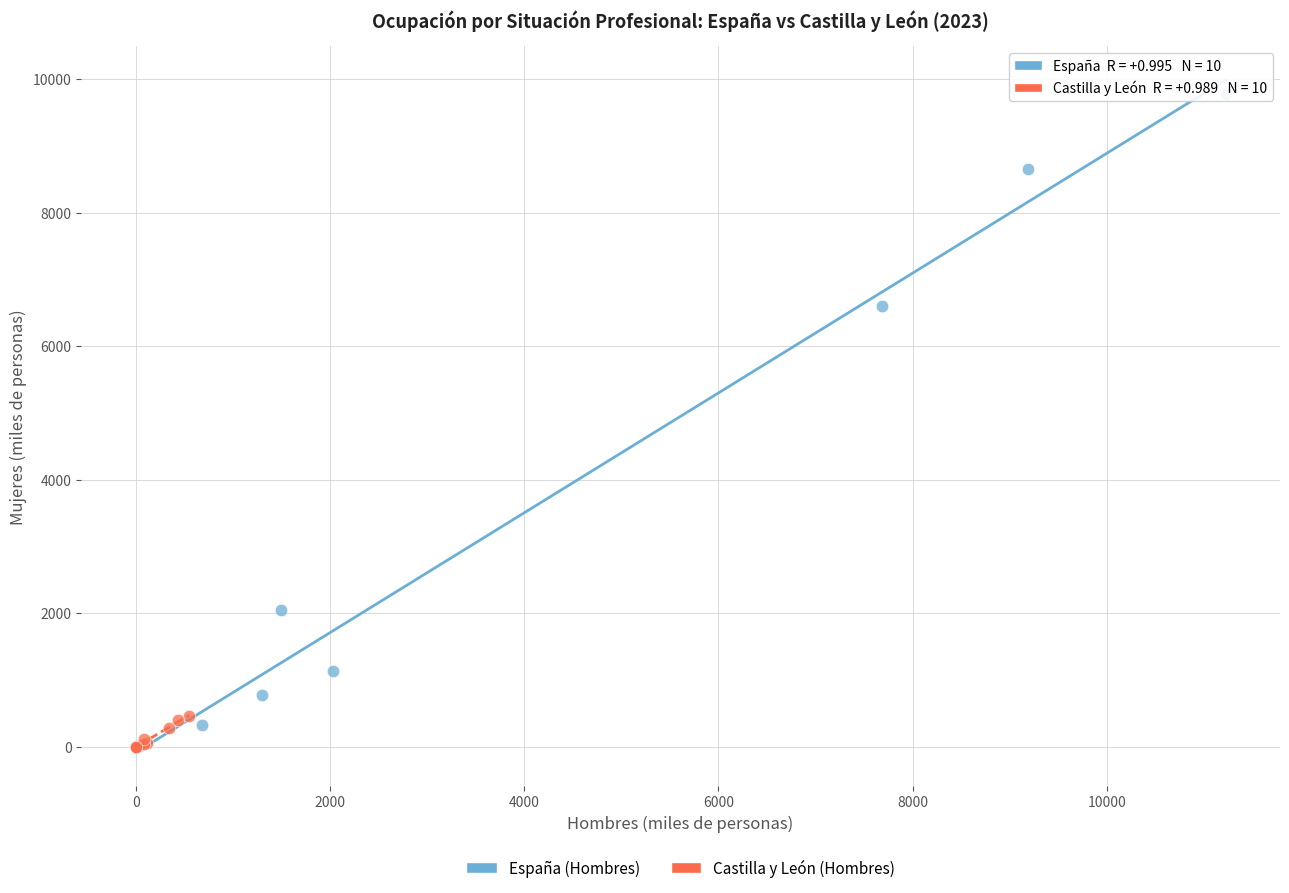

Which series has the widest spread of Y values?

España (Hombres)